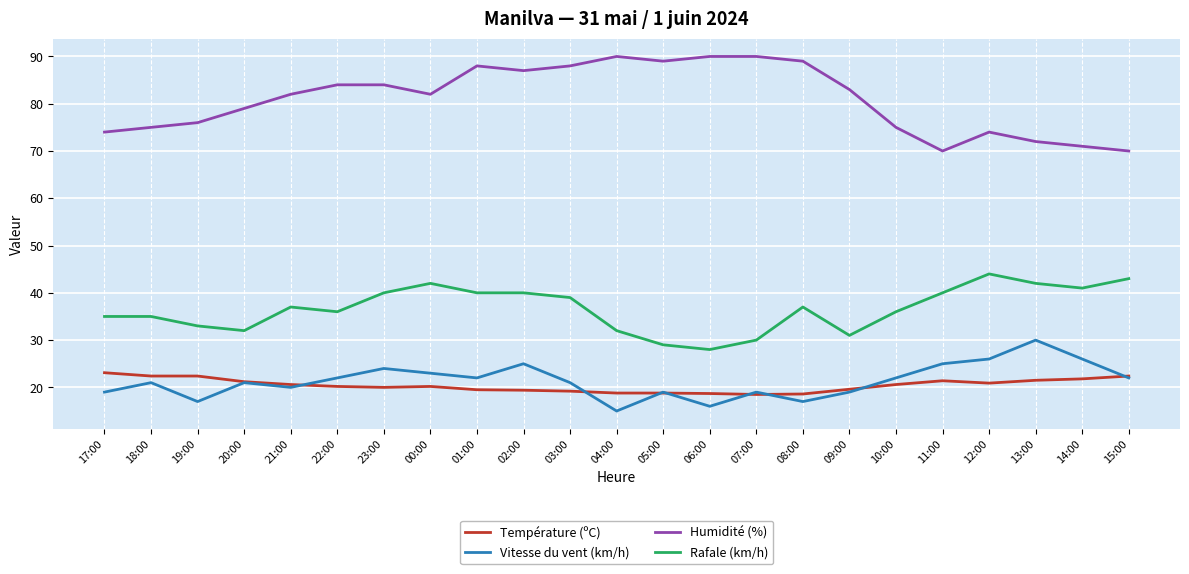

What are all the series names shown in the legend?

Température (ºC), Vitesse du vent (km/h), Humidité (%), Rafale (km/h)